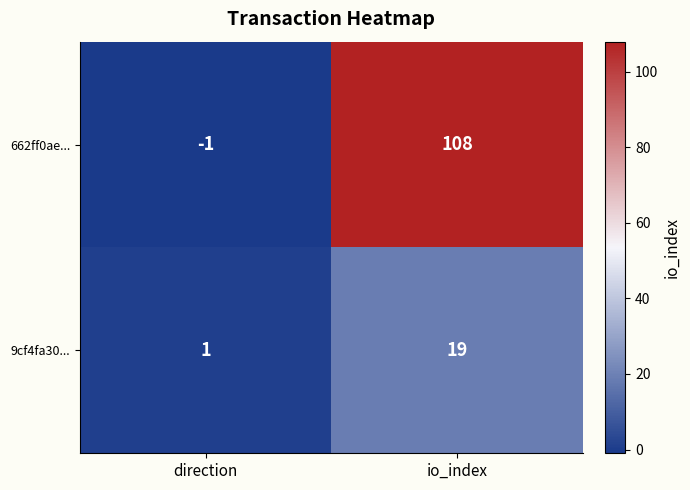

What is the difference between the maximum and minimum values in the 9cf4fa30... series?

18